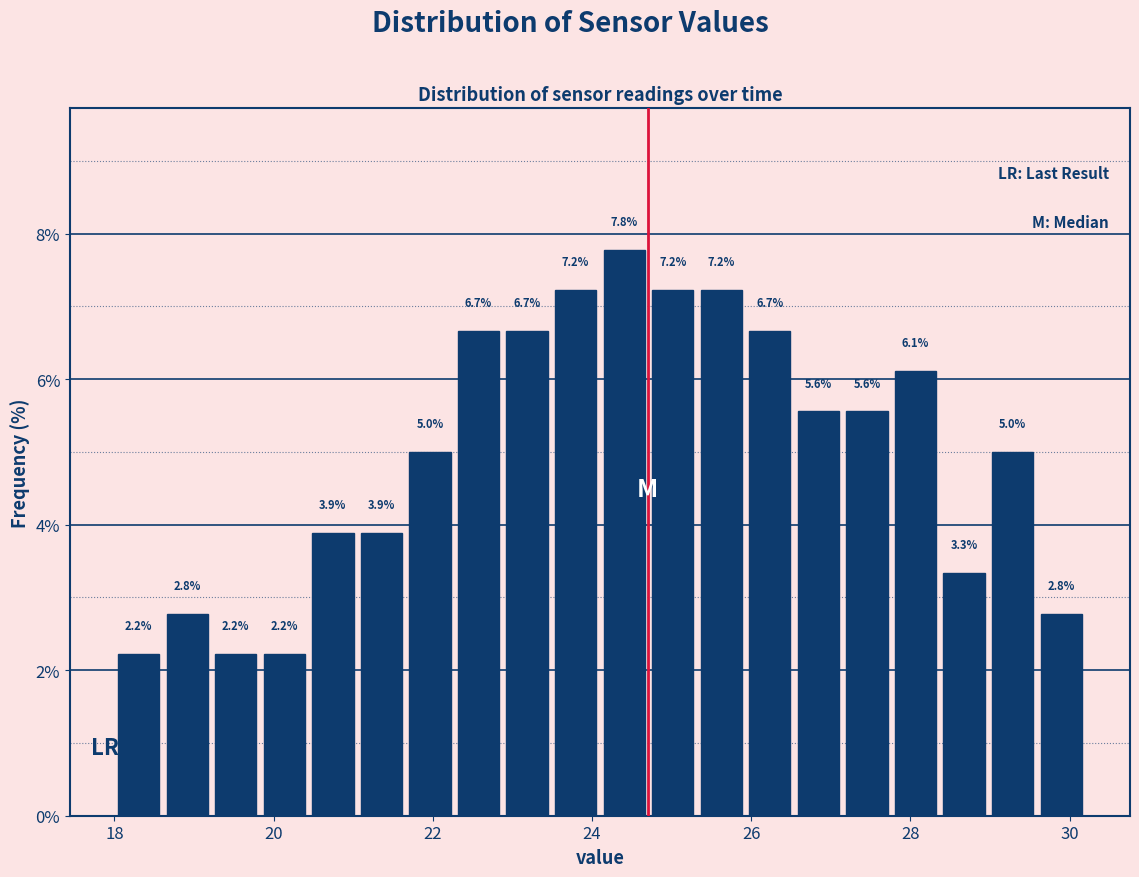

Around what value on the x-axis is the tallest bar? Give the approximate position of its centre, as read against the axis.

24.4